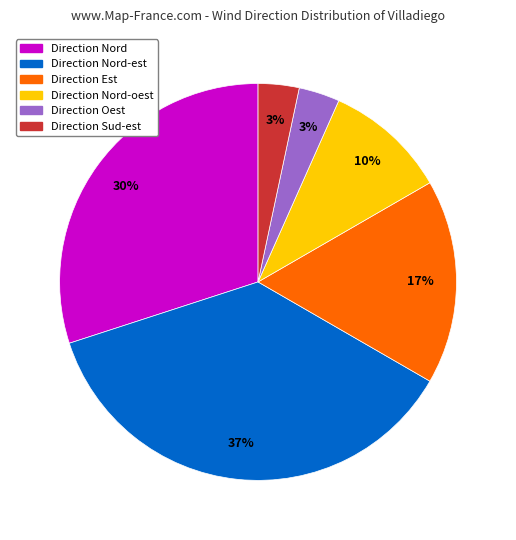

Which category has the biggest portion of the pie?

Direction Nord-est